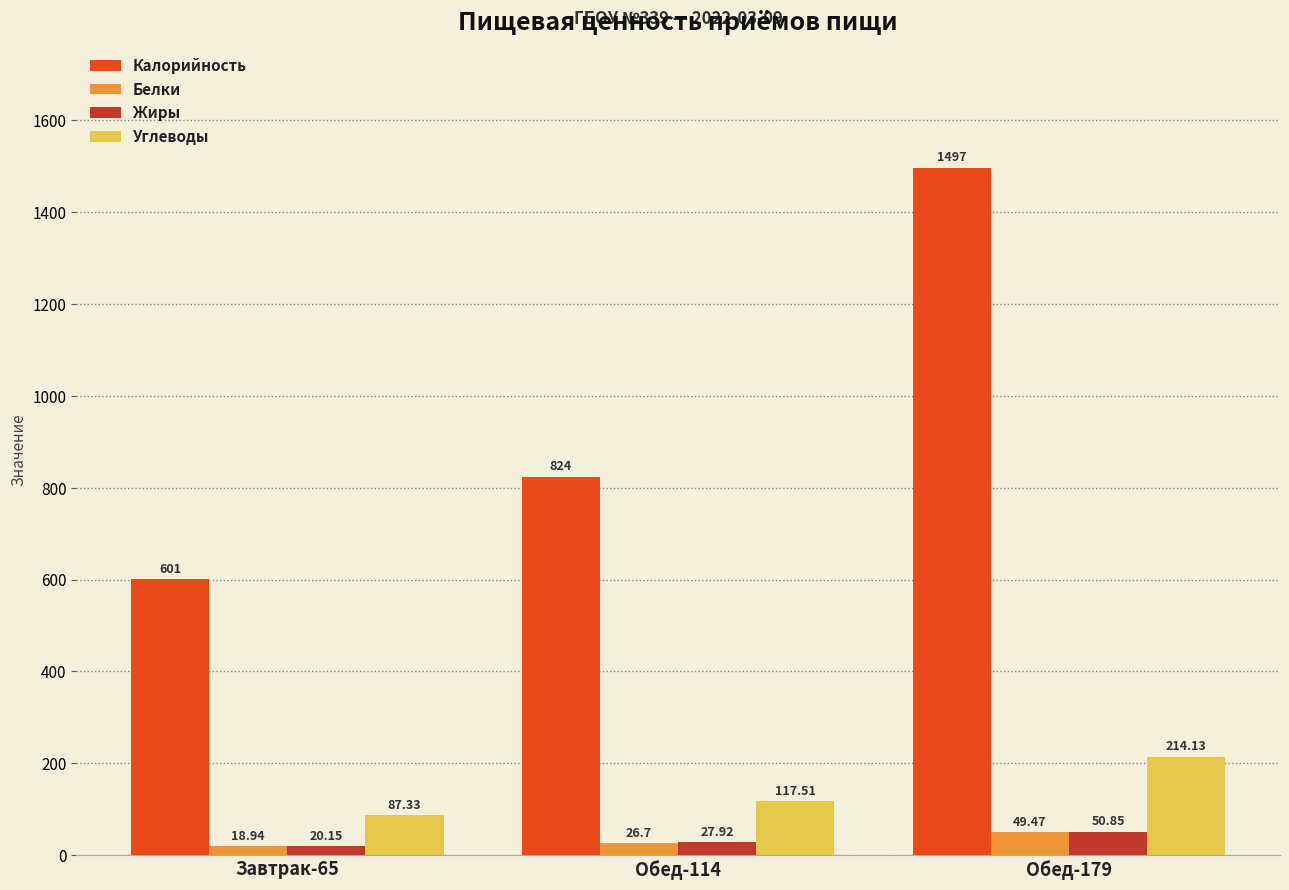

Are the bars grouped side by side (vs. stacked)?

Yes